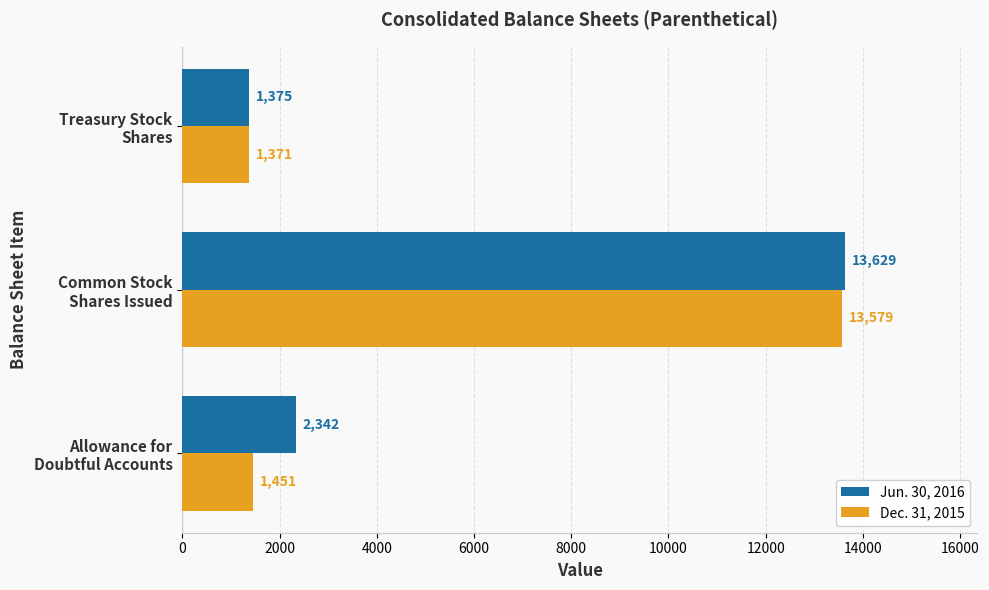

Which series has the largest total across all categories?

Jun. 30, 2016